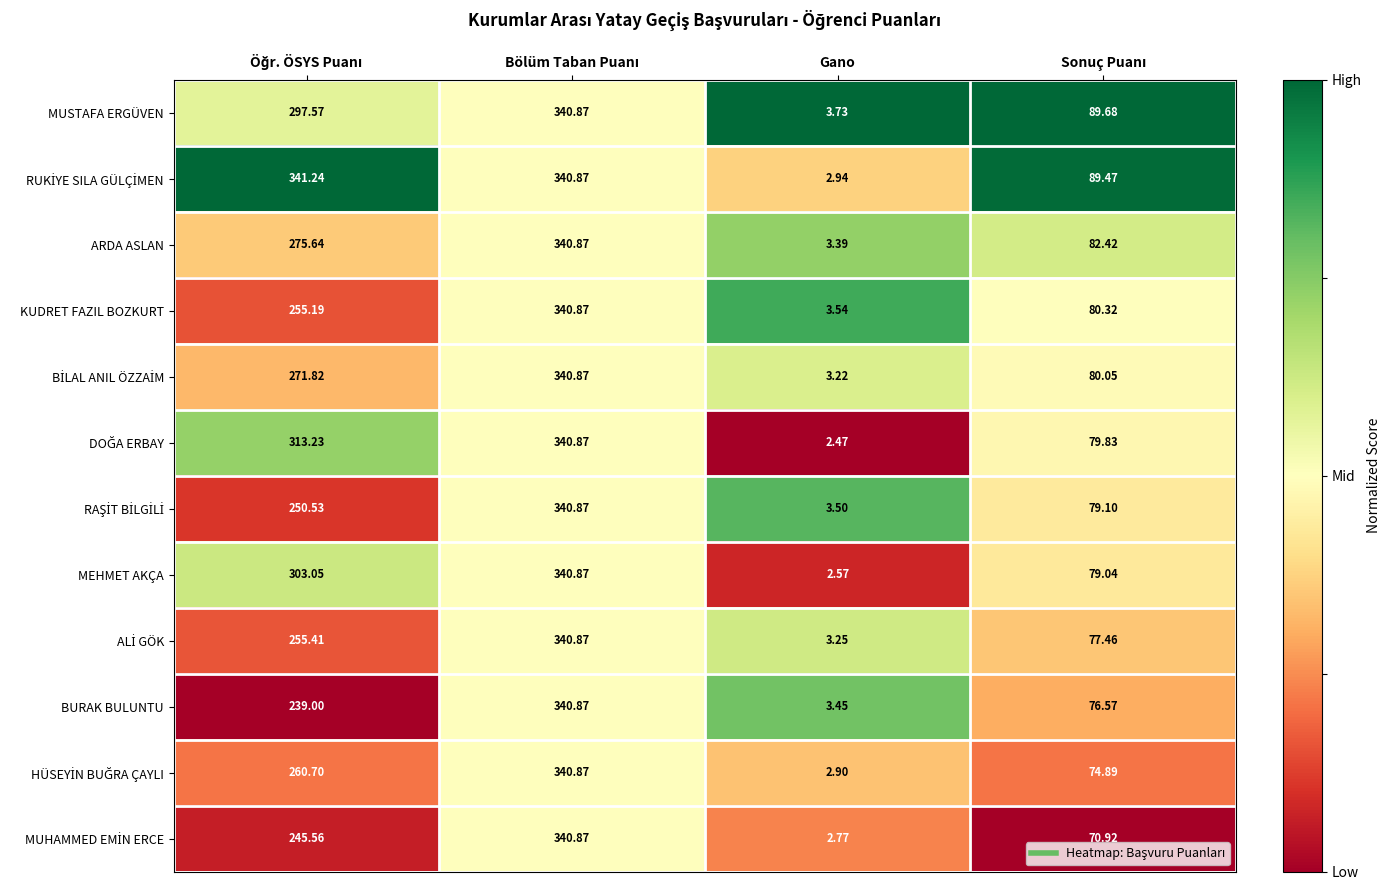

Which category has the lowest value in the MUSTAFA ERGÜVEN series?

Gano